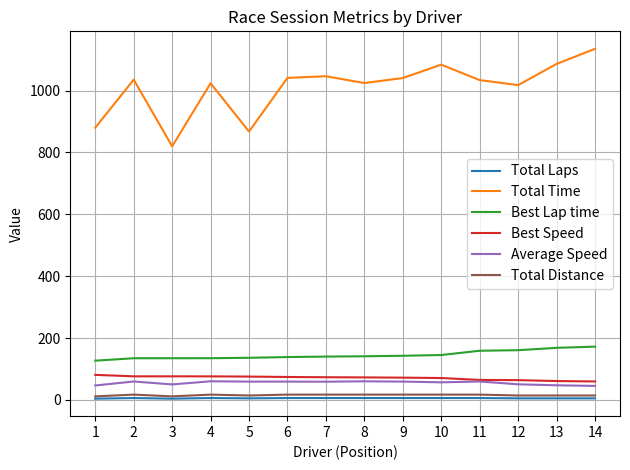

Count the number of categories in the chart.

14